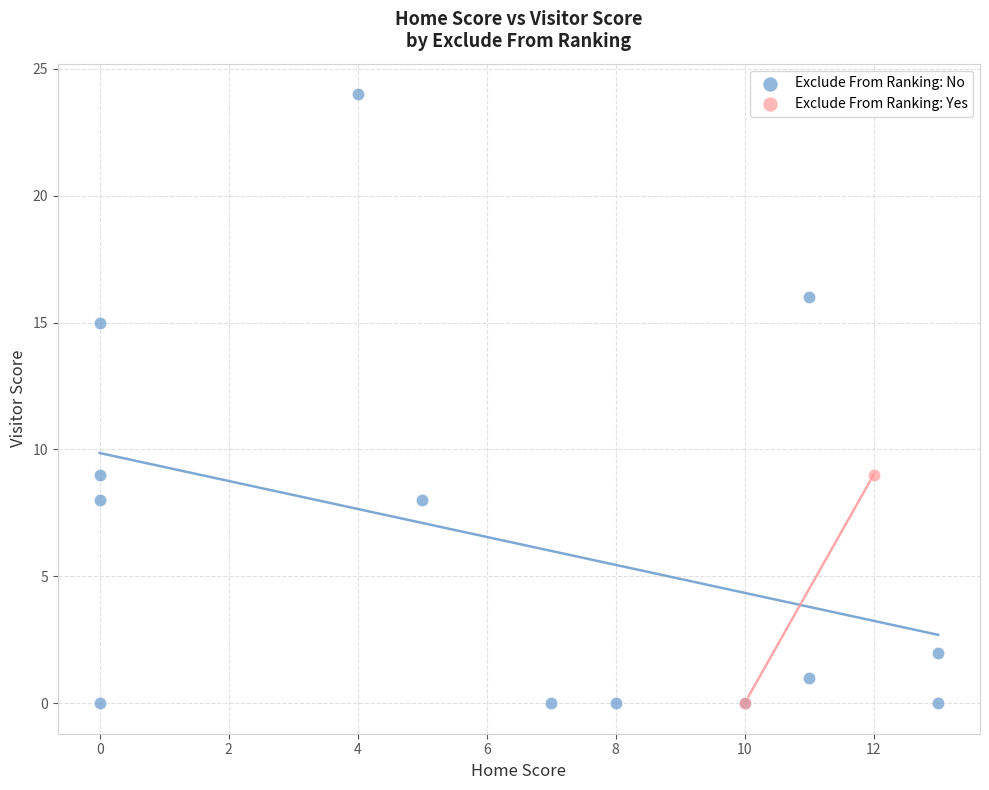

What are all the series names shown in the legend?

Exclude From Ranking: No, Exclude From Ranking: Yes